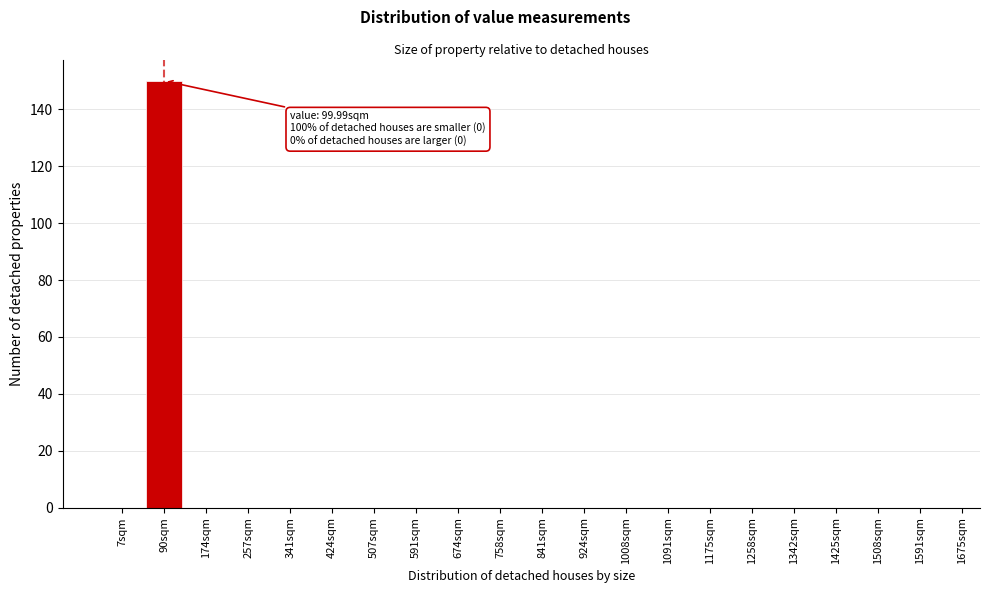

Reading left to right, what are all the values shown in this chart?

7sqm=0	90sqm=150	174sqm=0	257sqm=0	341sqm=0	424sqm=0	507sqm=0	591sqm=0	674sqm=0	758sqm=0	841sqm=0	924sqm=0	1008sqm=0	1091sqm=0	1175sqm=0	1258sqm=0	1342sqm=0	1425sqm=0	1508sqm=0	1591sqm=0